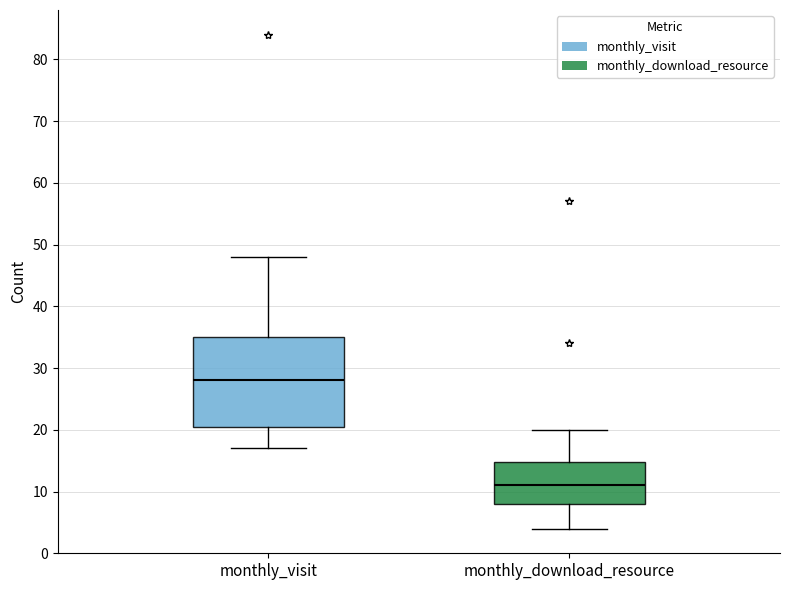

Which box's median line is the lowest?

monthly_download_resource